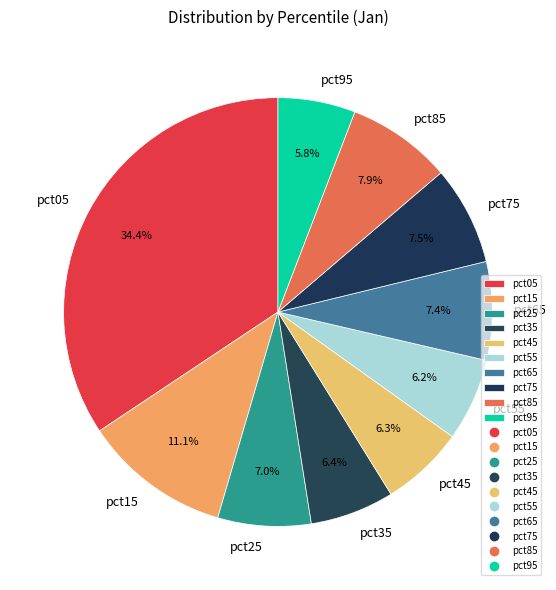

How many slices are in this pie chart?

10